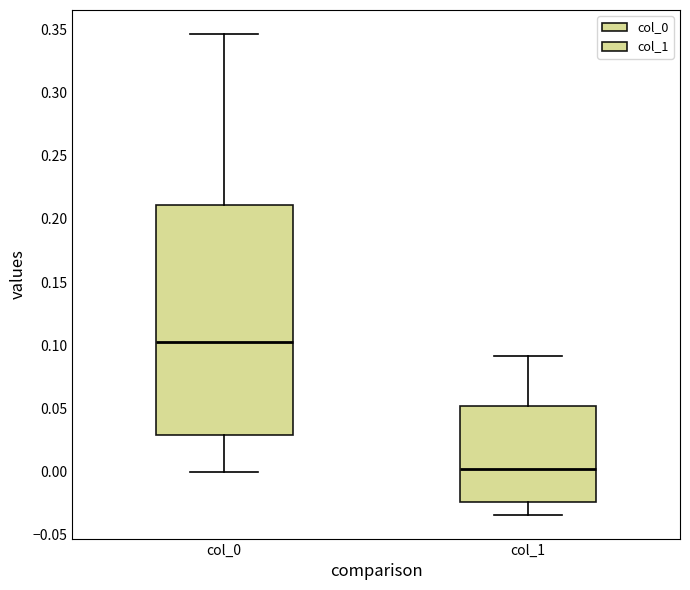

Which box is the tallest, from its lower edge to its upper edge?

col_0